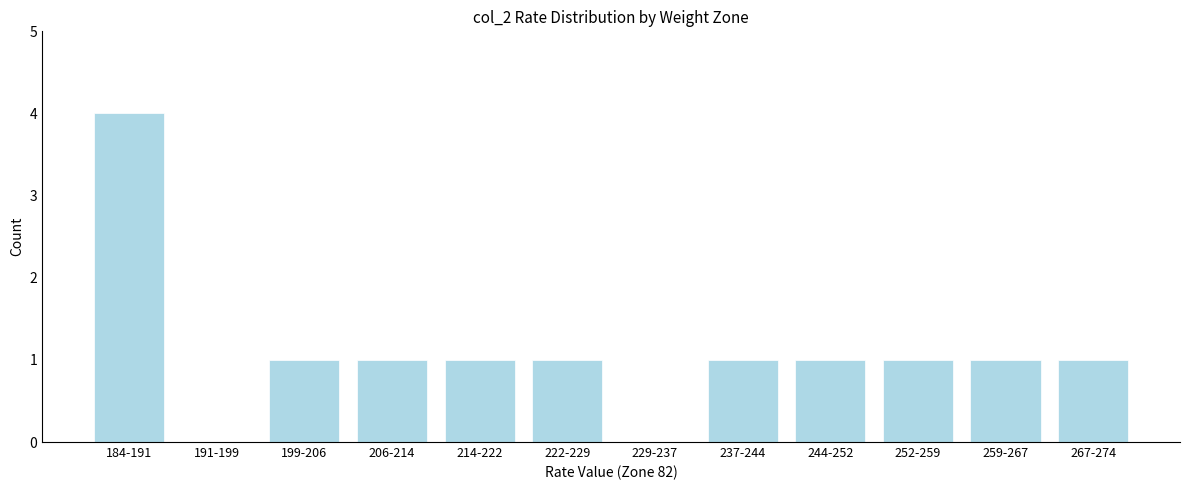

Reading left to right, extract all data points from this chart.

184-191=4	191-199=0	199-206=1	206-214=1	214-222=1	222-229=1	229-237=0	237-244=1	244-252=1	252-259=1	259-267=1	267-274=1